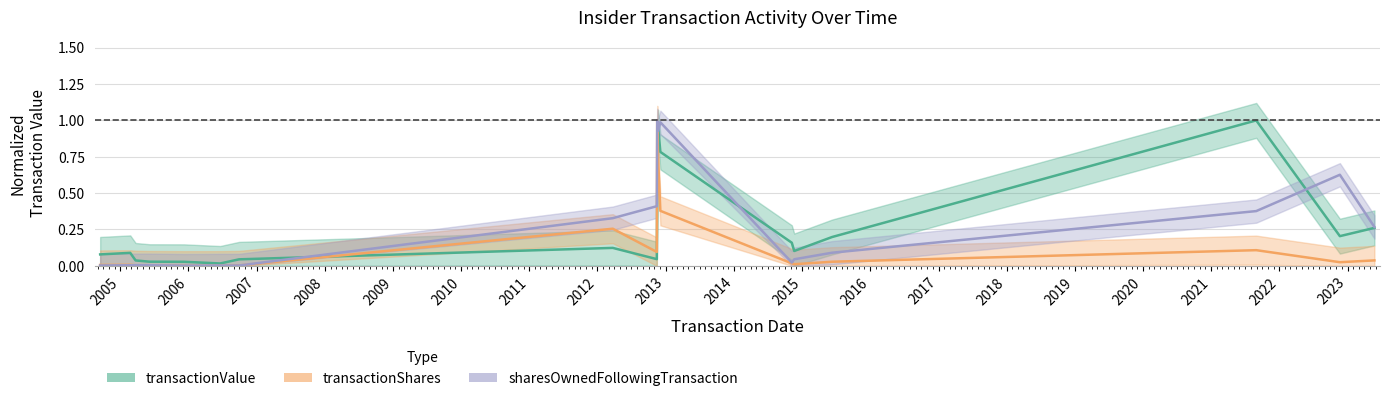

What is the label of the 11th point from the left?

2012-11-21